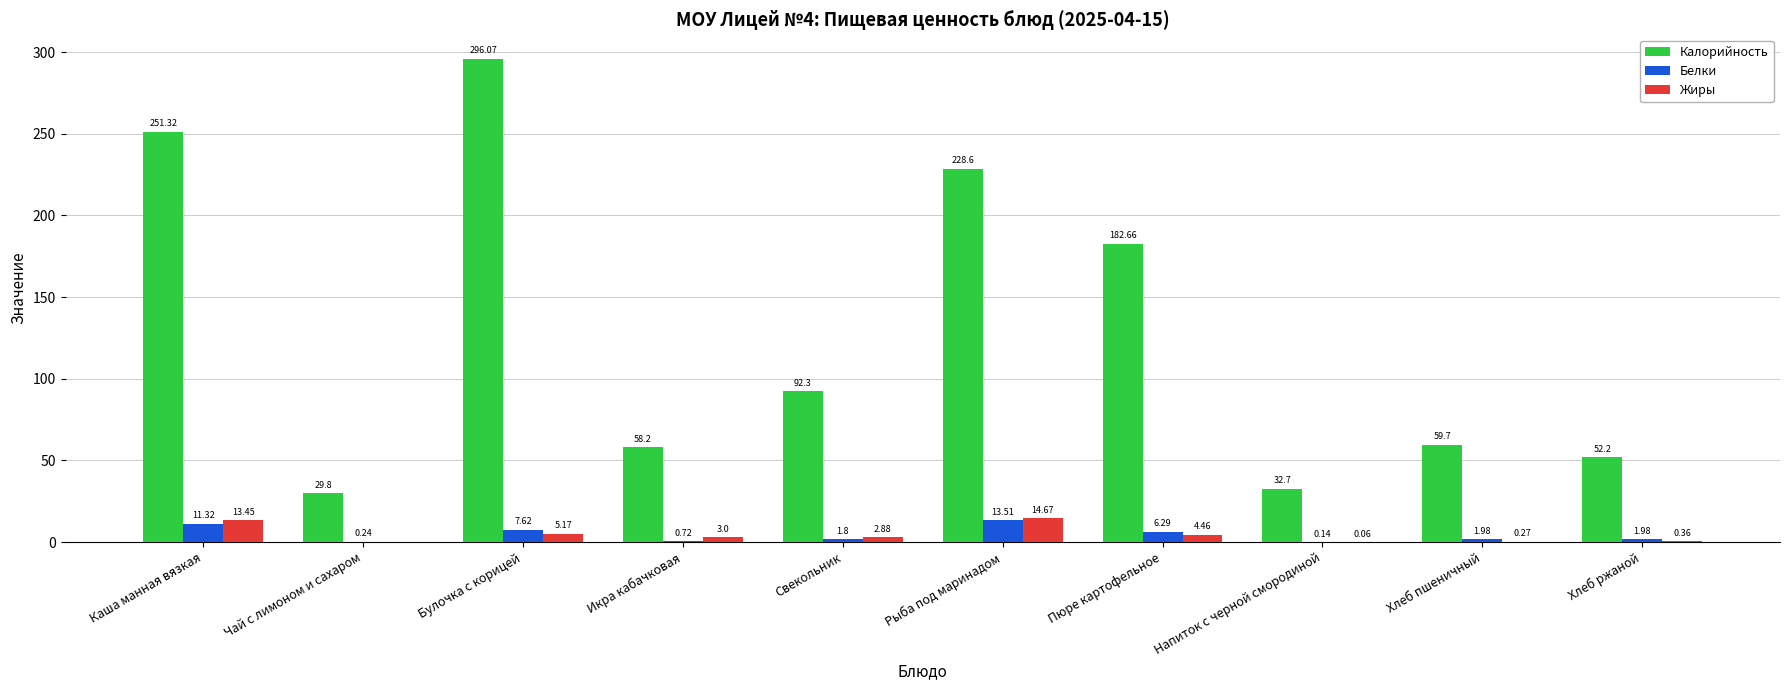

What is the average value of the Жиры series?

4.4